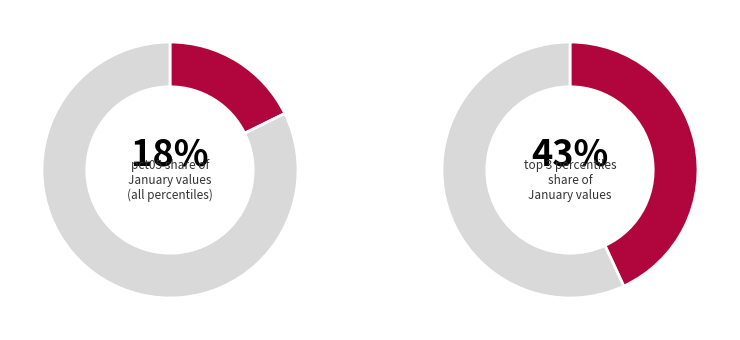

True or false: pct95 accounts for 20% of the total.

False